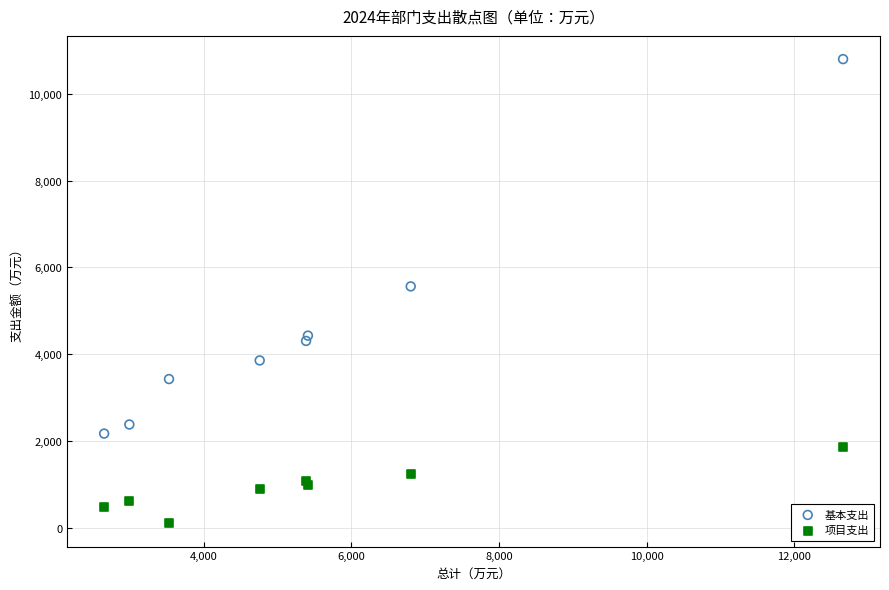

In the 基本支出 series, what Y value is closest to 6484?

5561.9